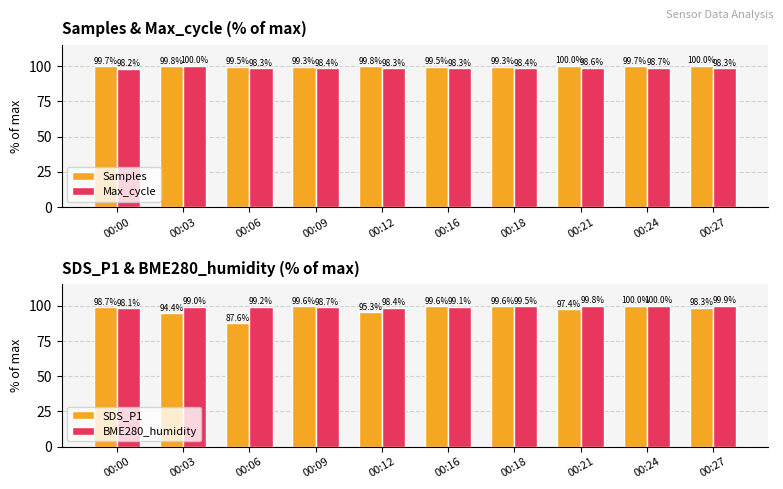

What is the value of the Samples bar at the 8th from the left?

100.0